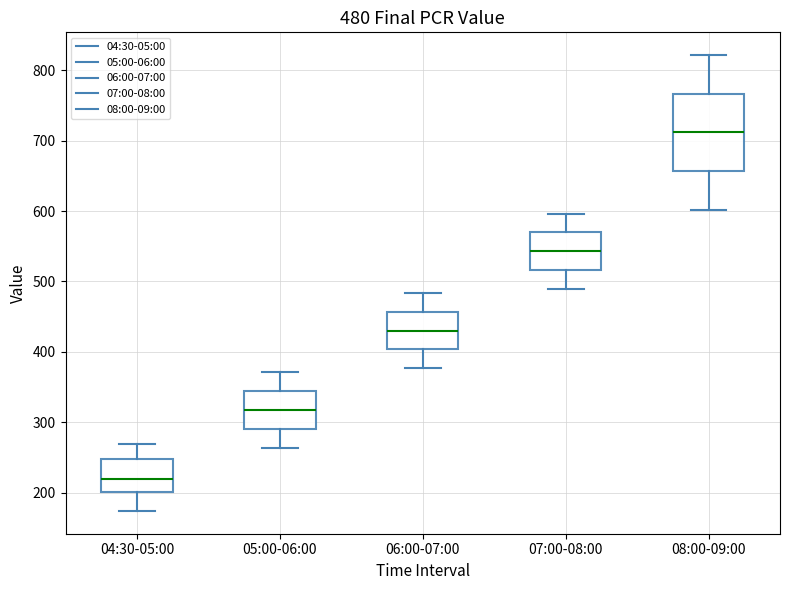

Which box's median line is the highest?

08:00-09:00